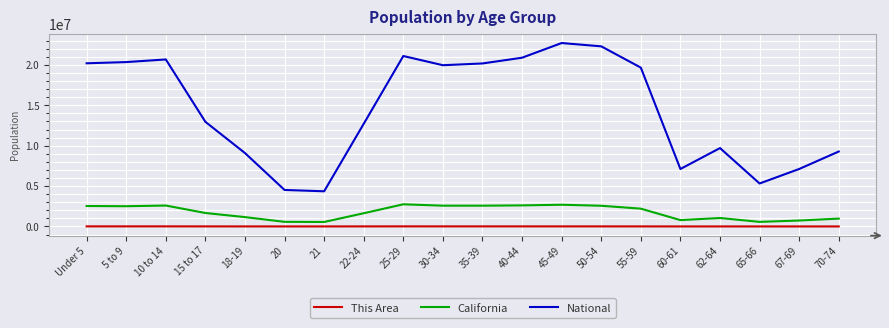

How many distinct data groups are displayed?

3